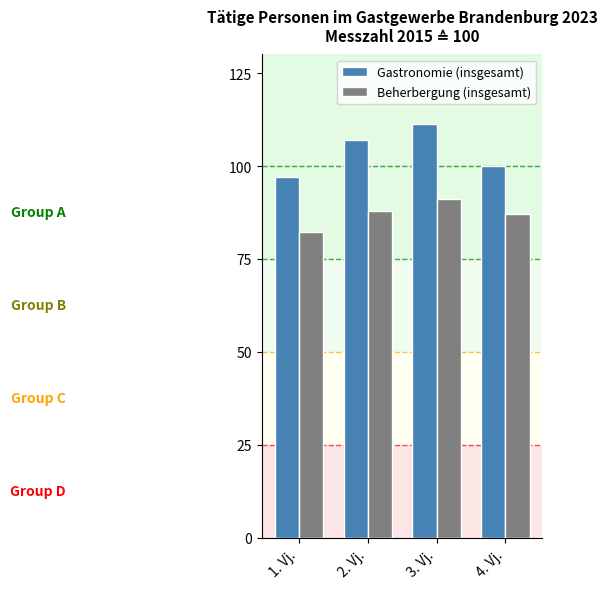

Is it true that Beherbergung (insgesamt) equals 91.1 at 3. Vj.?

True